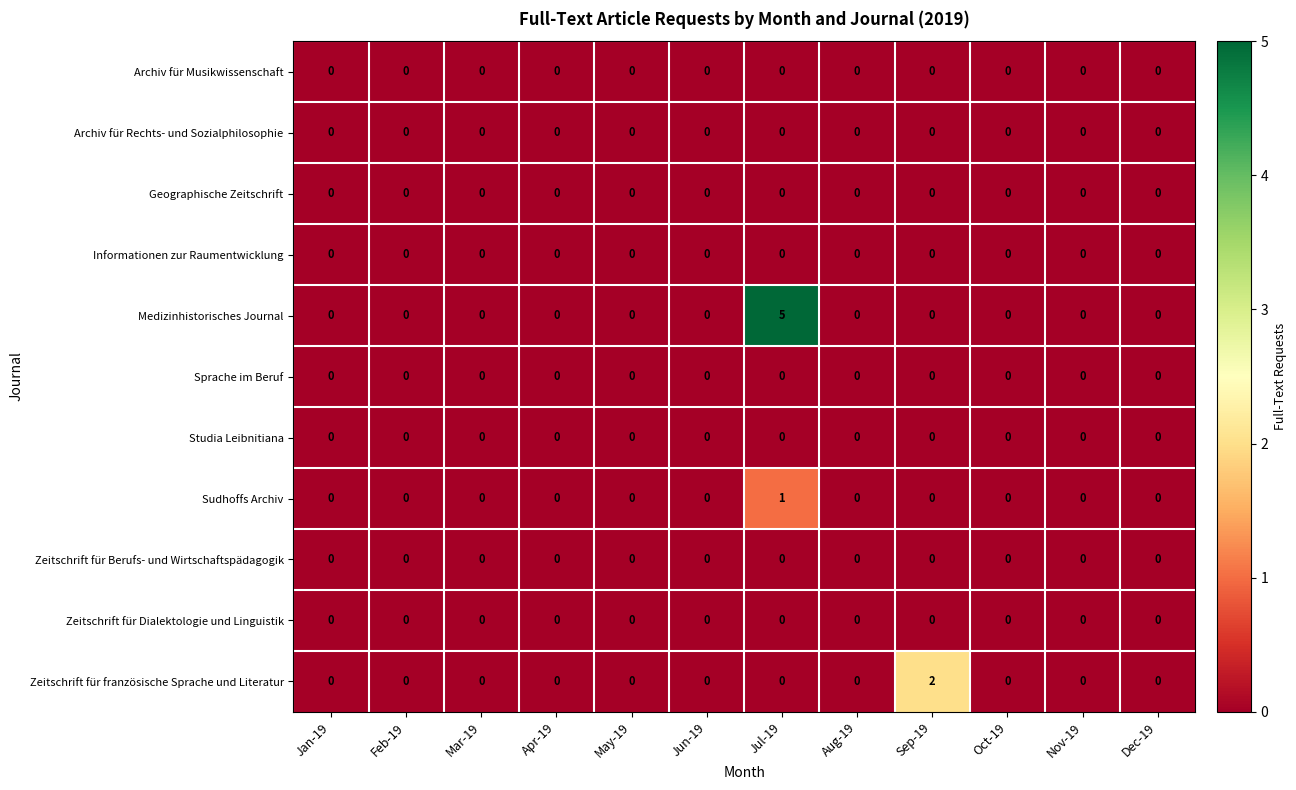

Which category has the highest value across all series?

Jul-19